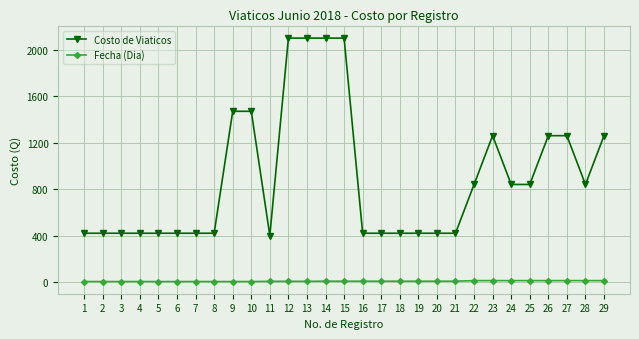

Which series has the largest total across all categories?

Costo de Viaticos